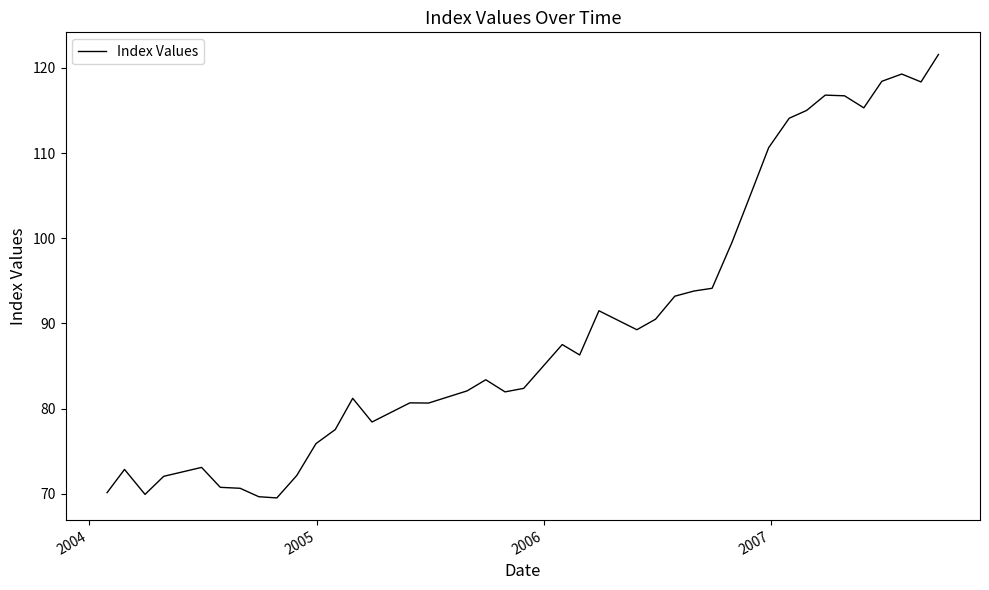

What is the difference between the maximum and minimum values?

52.1